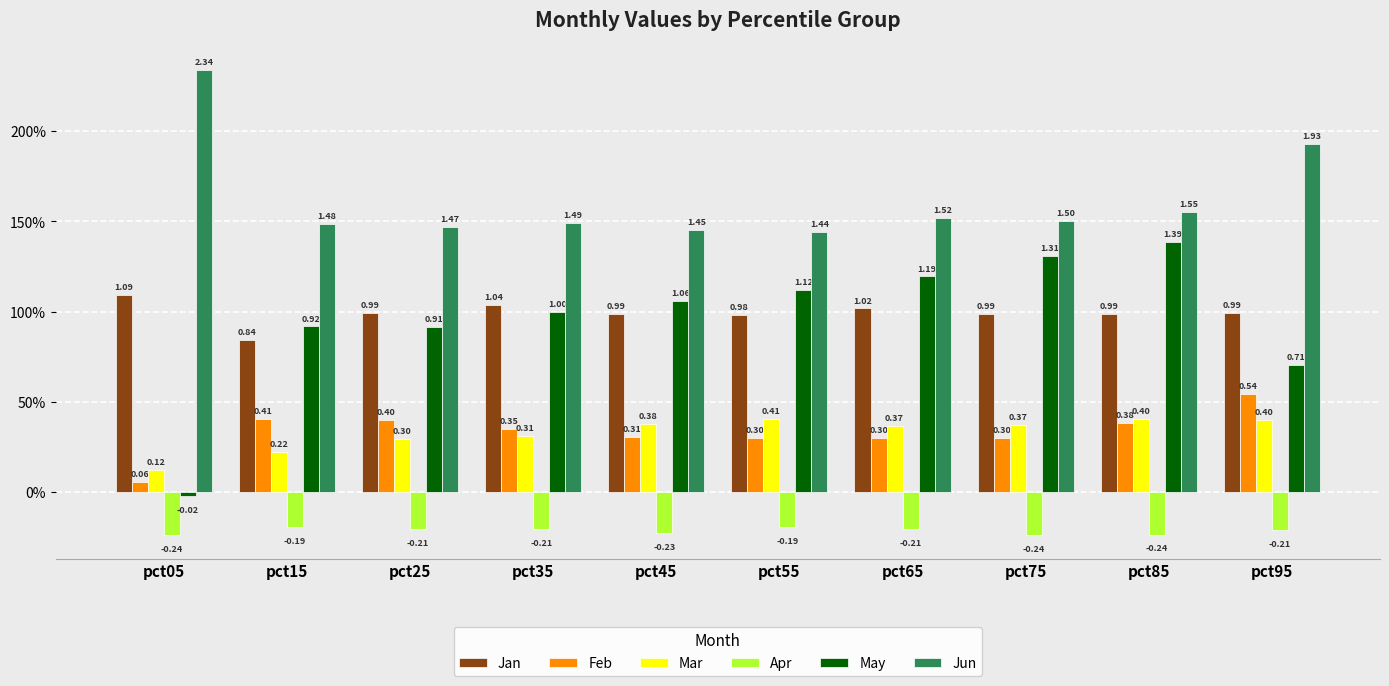

What is the difference between the highest and lowest values at pct45?

1.7